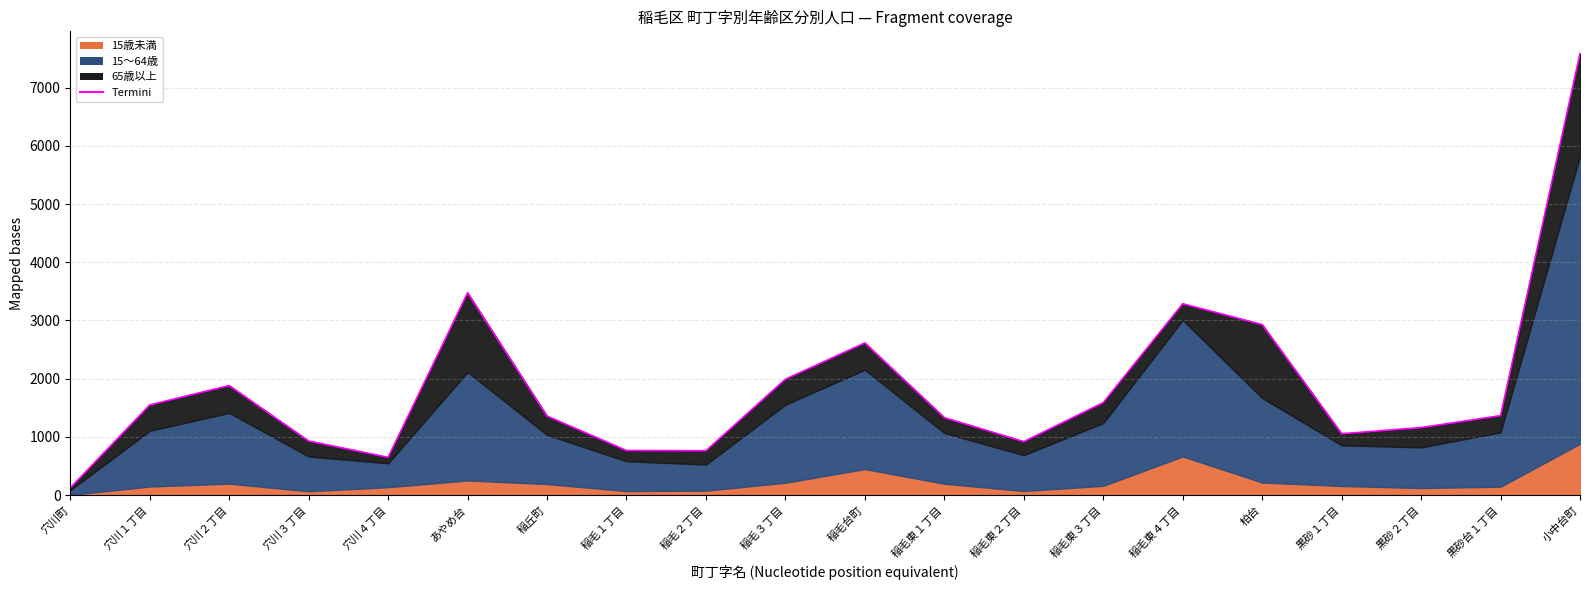

What is the change in value from 穴川３丁目 to 稲毛東１丁目?

+402